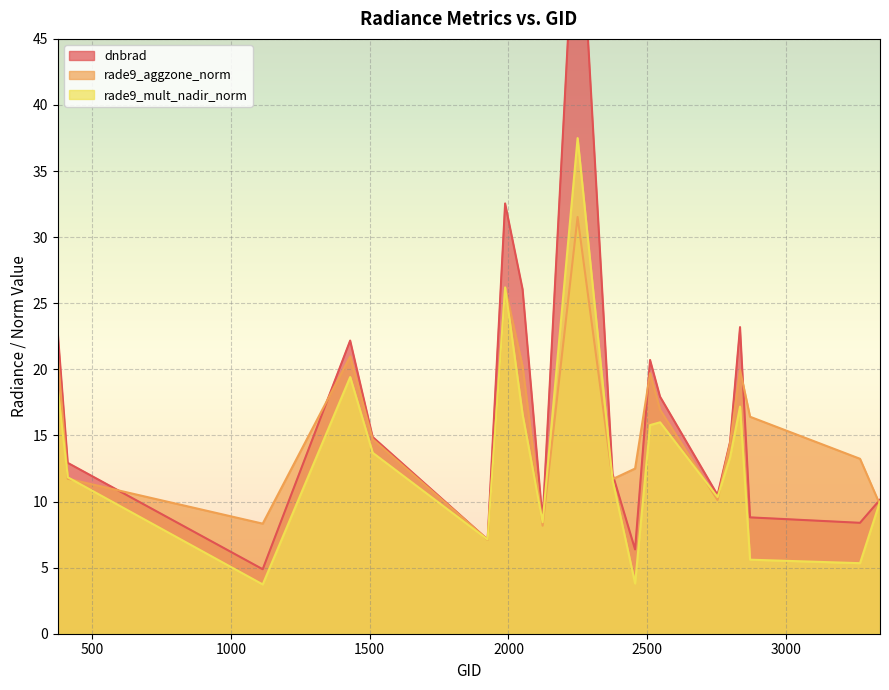

Reading right to left, list all the values displayed in this chart.

dnbrad: 10.1	8.4	8.8	23.2	14.5	10.5	17.9	20.7	6.4	12.1	58.9	8.6	26.1	32.5	7.1	14.9	22.2	4.9	12.9	22.8
rade9_aggzone_norm: 9.8	13.2	16.4	19.9	14.4	10.1	16.9	19.7	12.5	11.7	31.5	8.2	20.2	26.2	7.1	14.7	21.0	8.3	11.7	21.1
rade9_mult_nadir_norm: 10.0	5.3	5.6	17.2	13.3	10.3	16.0	15.8	3.8	11.6	37.5	8.4	16.6	26.2	7.1	13.7	19.4	3.7	11.8	18.5